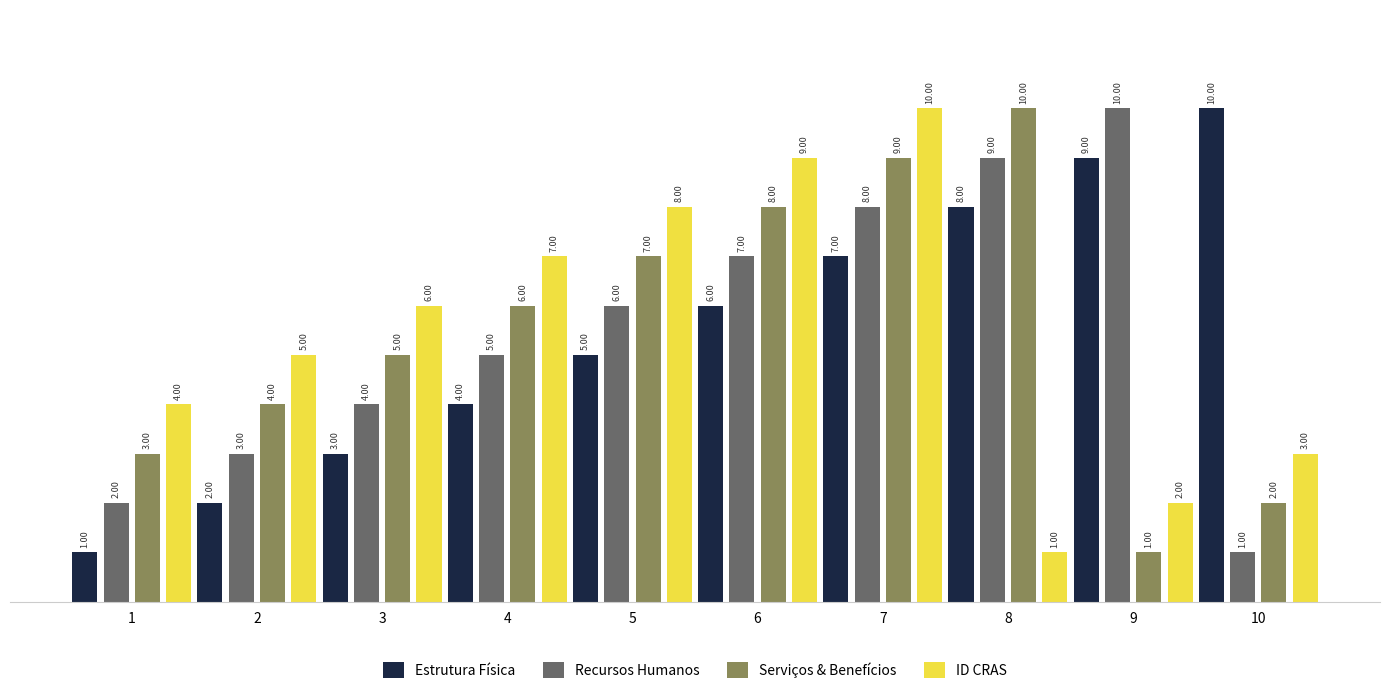

What is the approximate value of Serviços & Benefícios at 8?

10